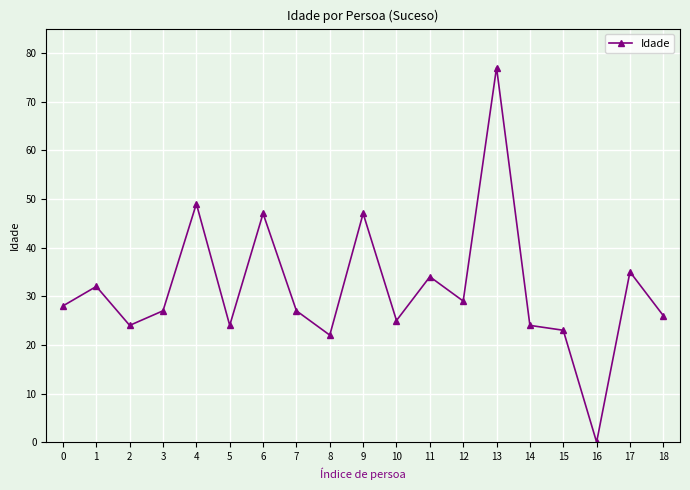

Which label corresponds to the largest value in the chart?

13